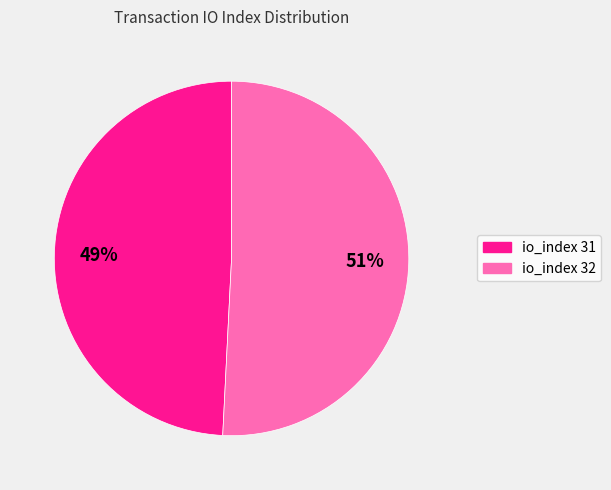

Rank the categories by value from highest to lowest.

io_index 32, io_index 31